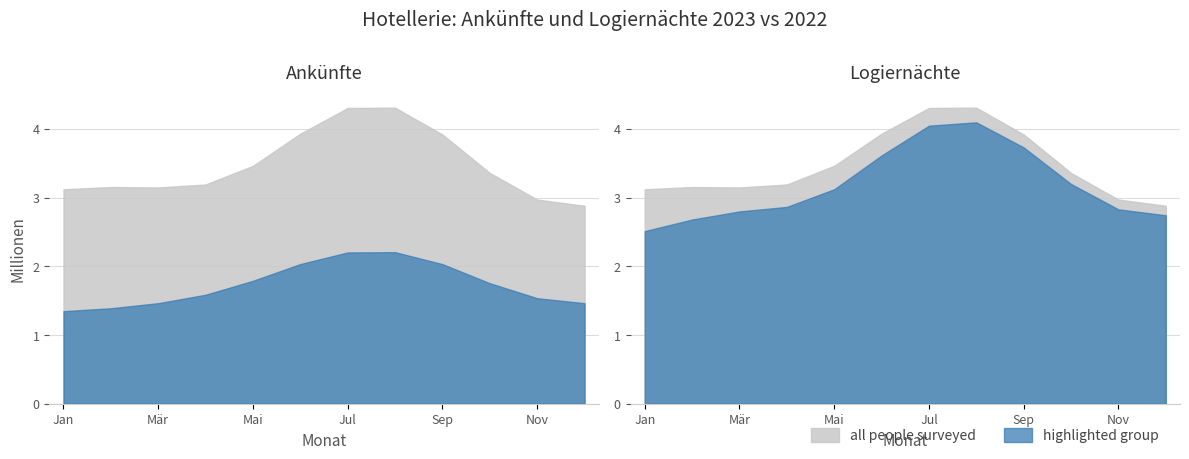

What is the difference between the highest and lowest values at Oktober?

1695452